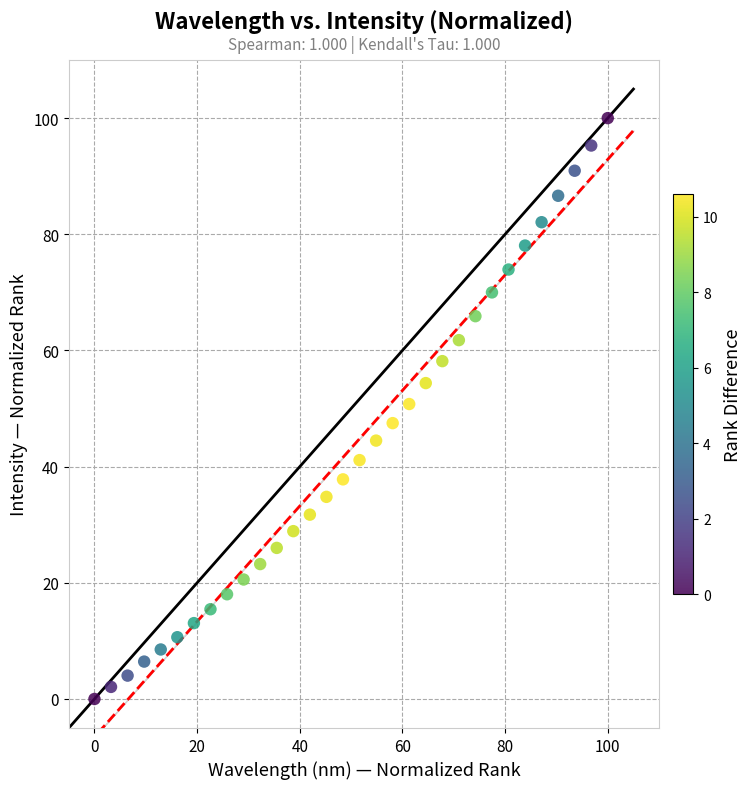

What is the range of Y values (max minus min)?

100.0